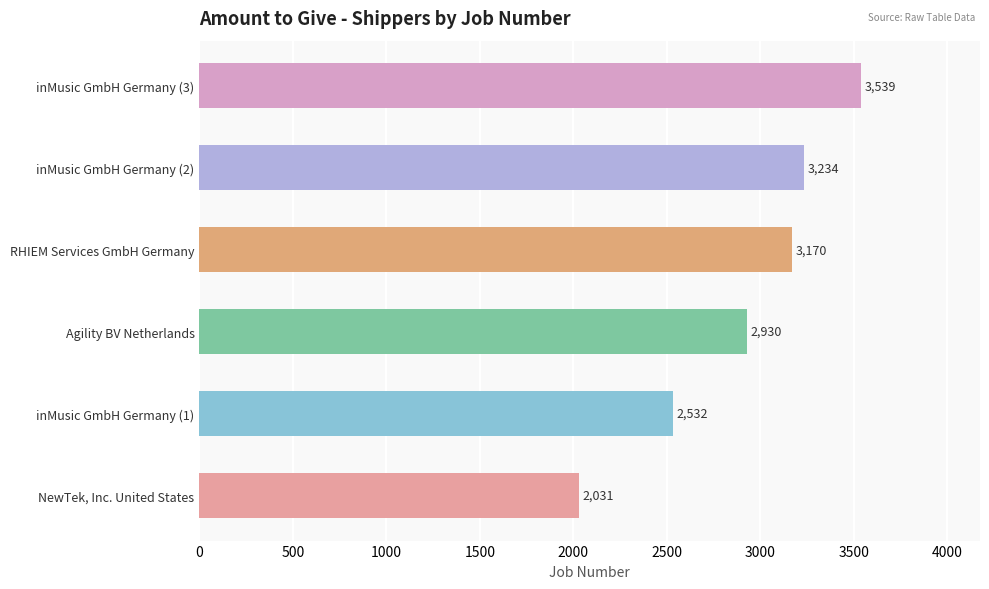

Are the bars grouped side by side (vs. stacked)?

No